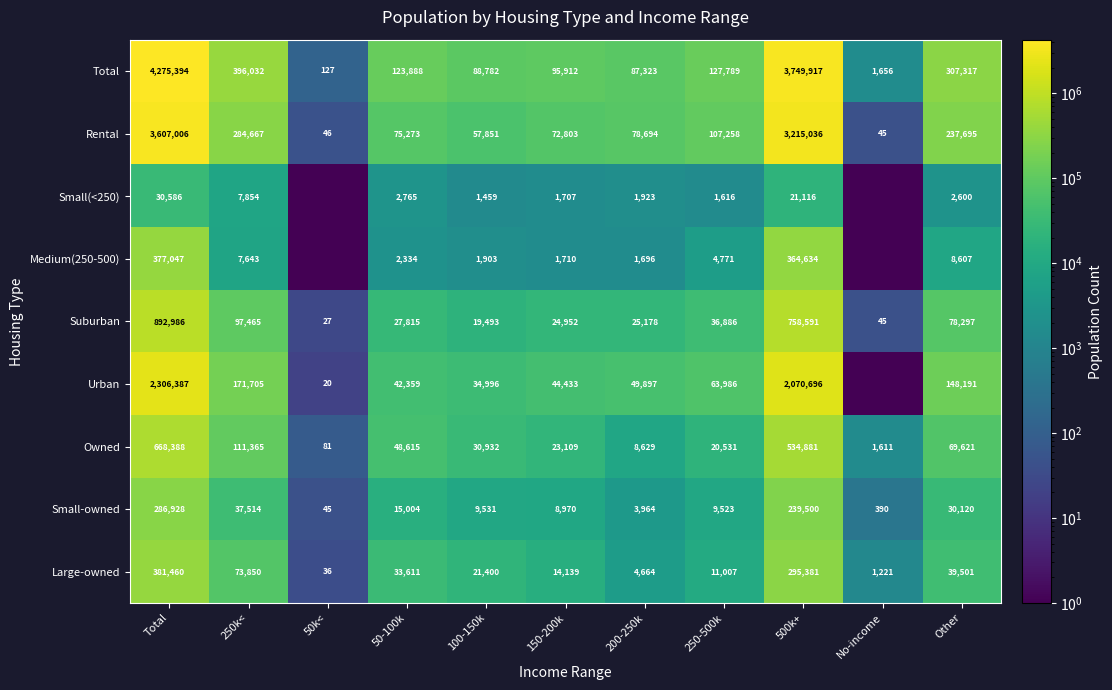

What is the total value across all series at 250-500k?

383367.0